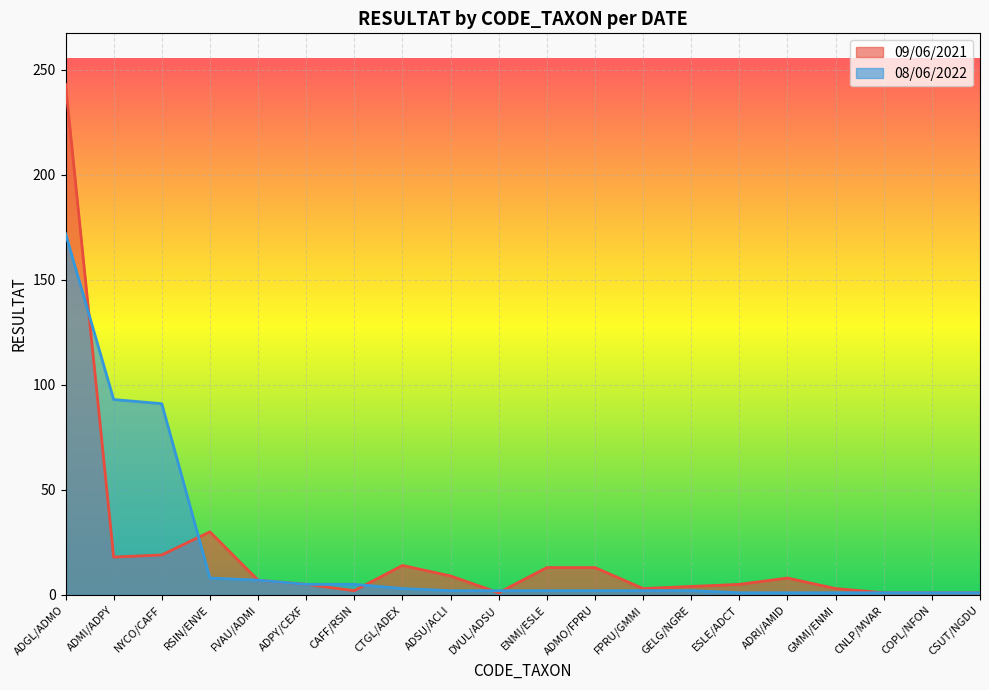

The value of 08/06/2022 at CAFF/RSIN is 2. True or false?

False